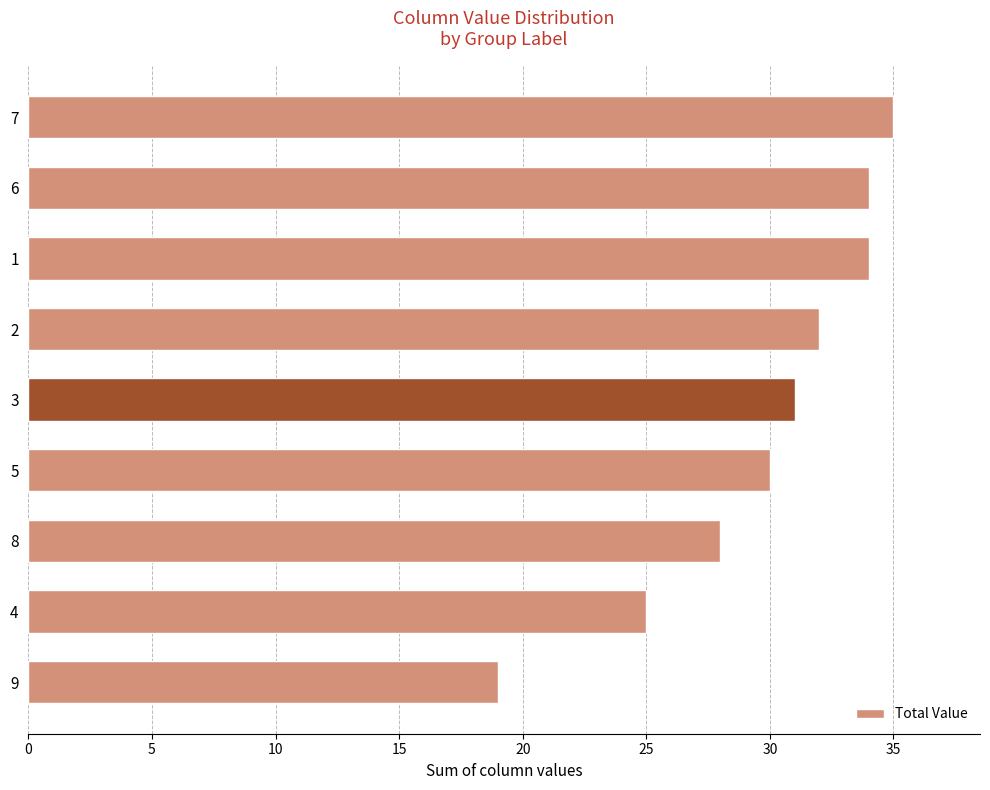

What value does the data have at 5, to the nearest 5?

30